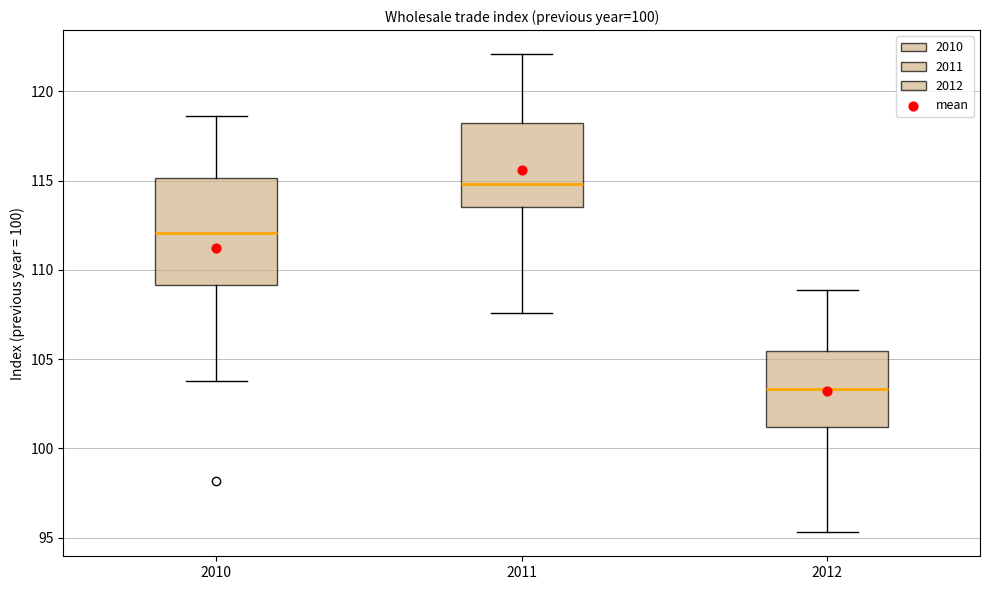

Reading left to right, transcribe this box plot: for each box, give where its median line is, the range the box spans, and where its two whiskers end, as read against the y-axis. The values are not printed on the chart, so give them approximately, as read against the axis.

2010: median 112.0, box 109.0 to 115.0, whiskers 104.0 to 118.5
2011: median 115.0, box 113.5 to 118.5, whiskers 107.5 to 122.0
2012: median 103.5, box 101.0 to 105.5, whiskers 95.5 to 109.0